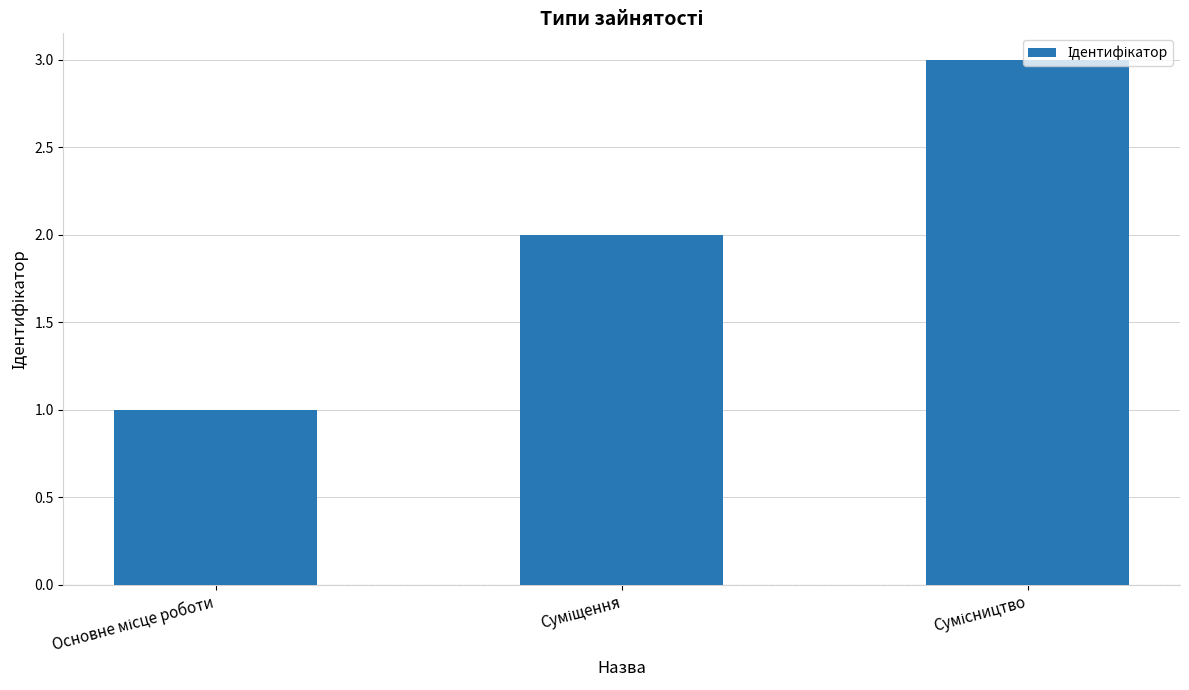

What is the greatest value displayed?

3